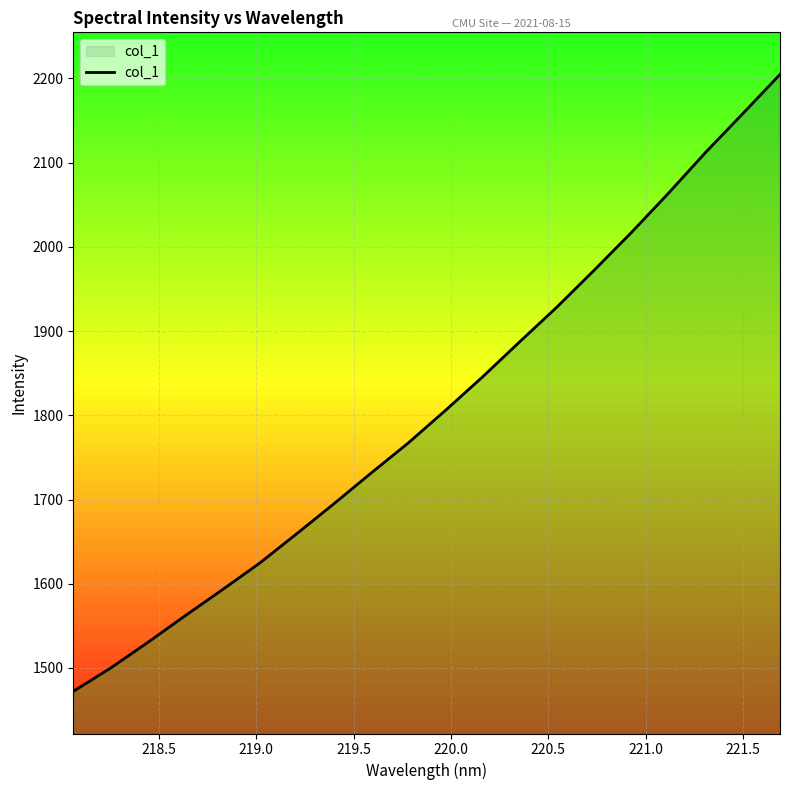

What is the difference between the maximum and minimum values?

732.5